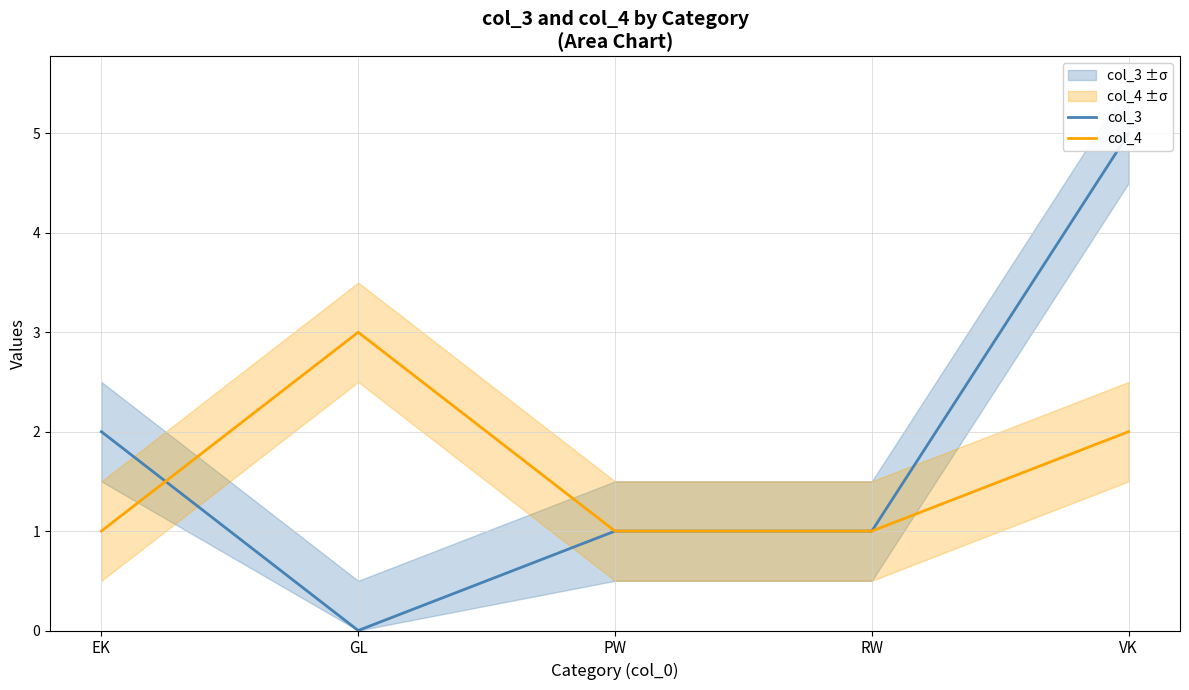

Does the chart display data point markers on the line(s)?

No